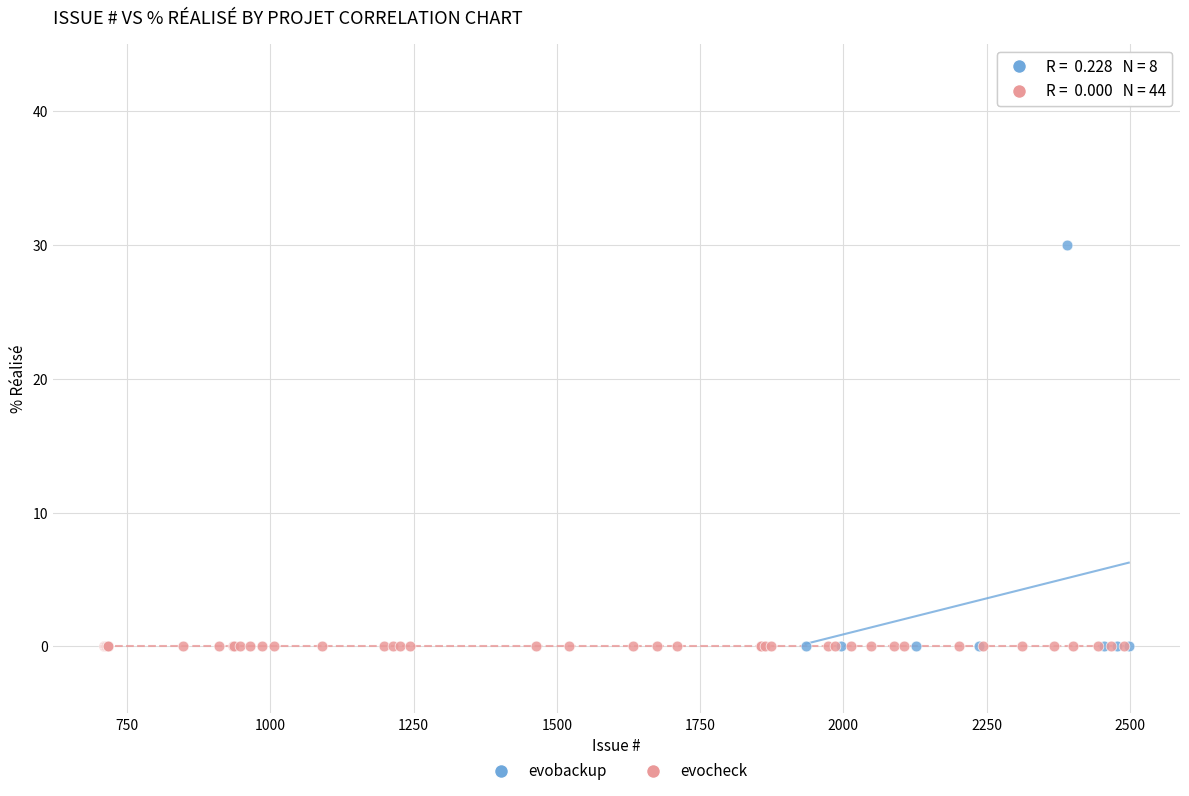

Which series contains the highest Y value?

evobackup